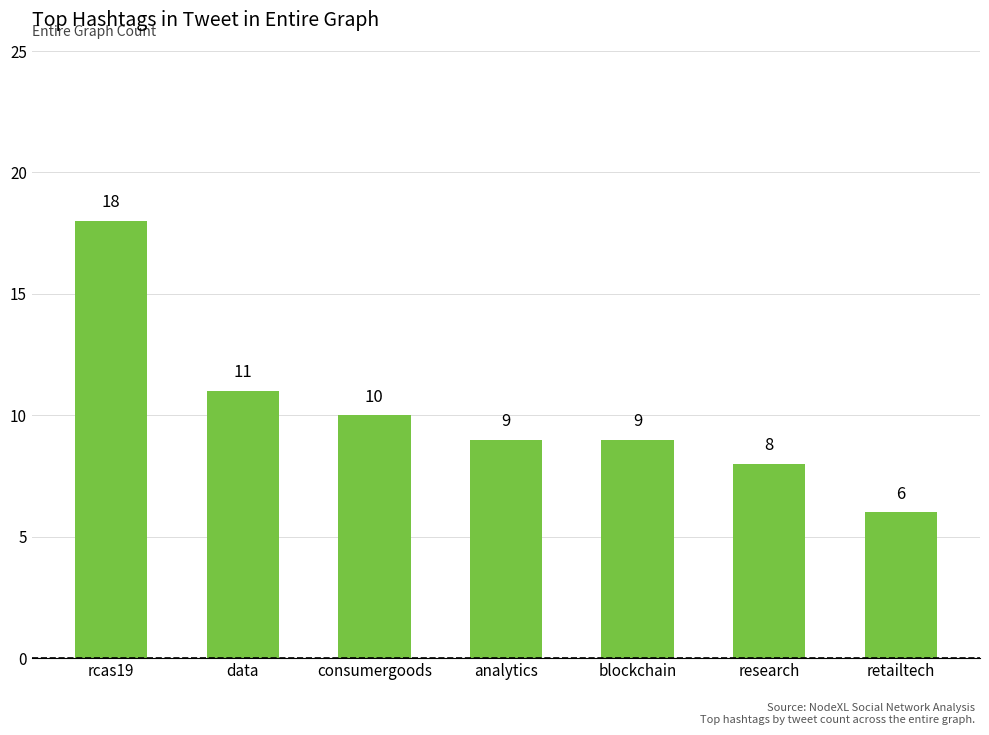

Which category has the highest value across all series?

rcas19